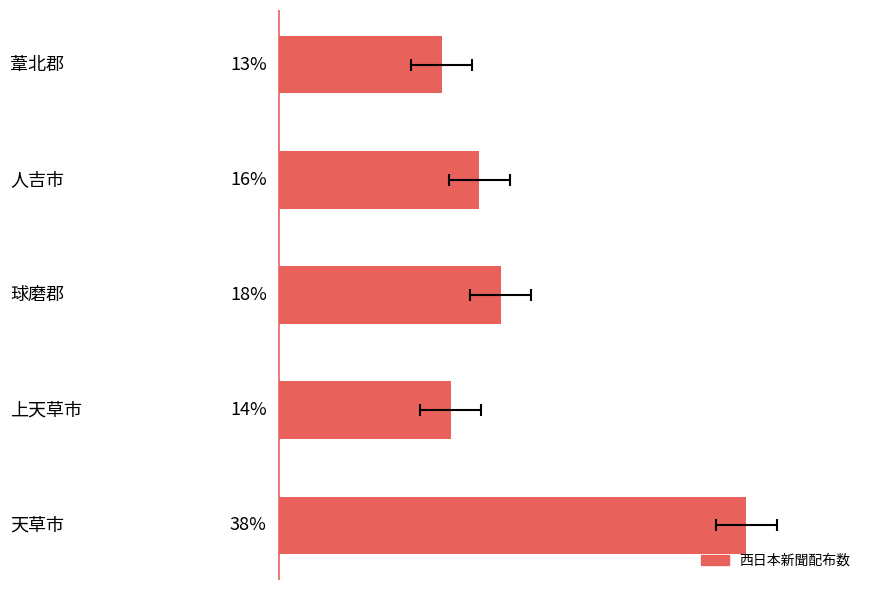

List the labels in order of value, smallest first.

0, 3, 1, 2, 4